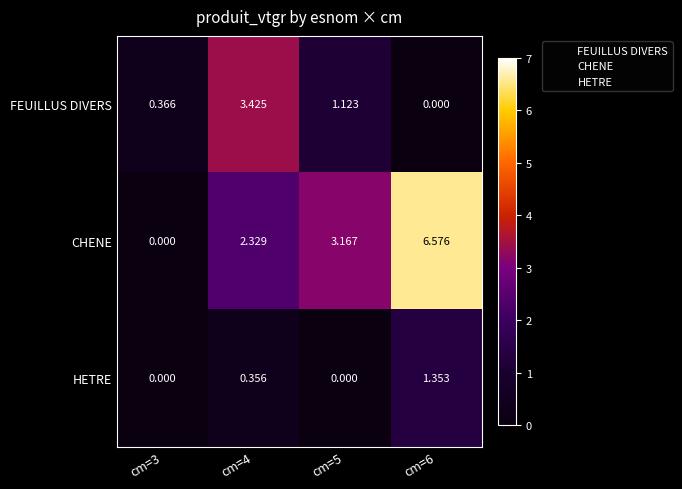

Rank the series by their maximum value, from lowest to highest.

HETRE, FEUILLUS DIVERS, CHENE